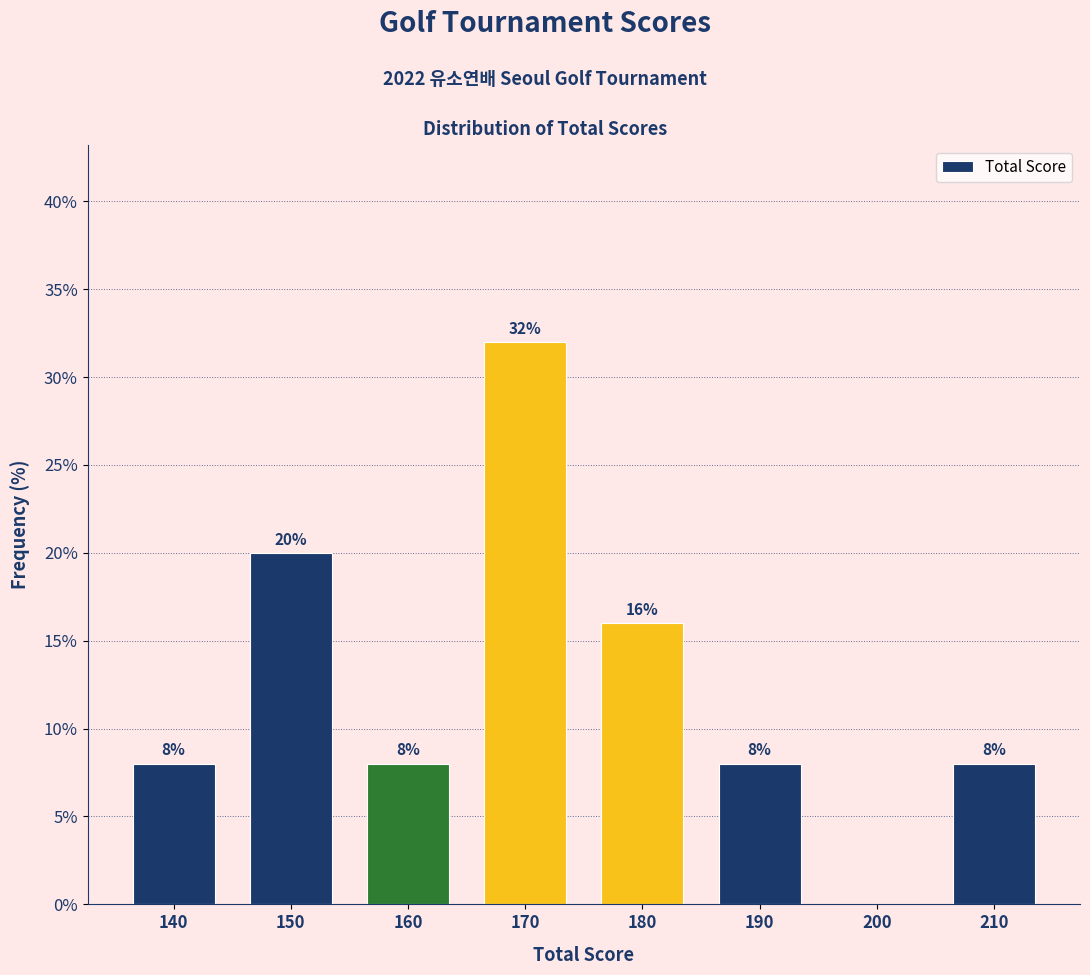

Reading left to right, transcribe all the data shown in this chart.

140=8	150=20	160=8	170=32	180=16	190=8	200=0	210=8